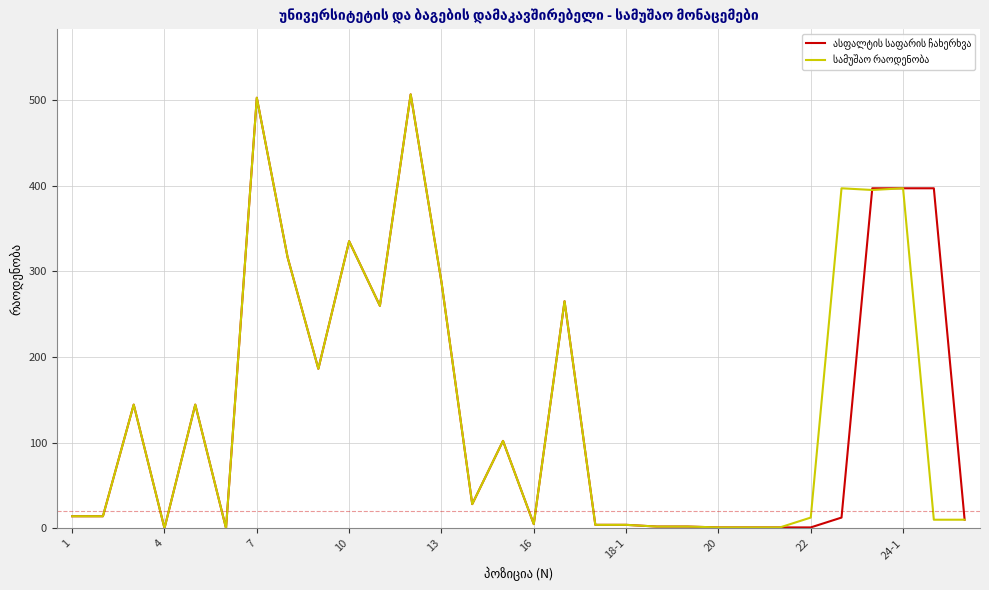

What is the maximum value shown in the chart?

506.6